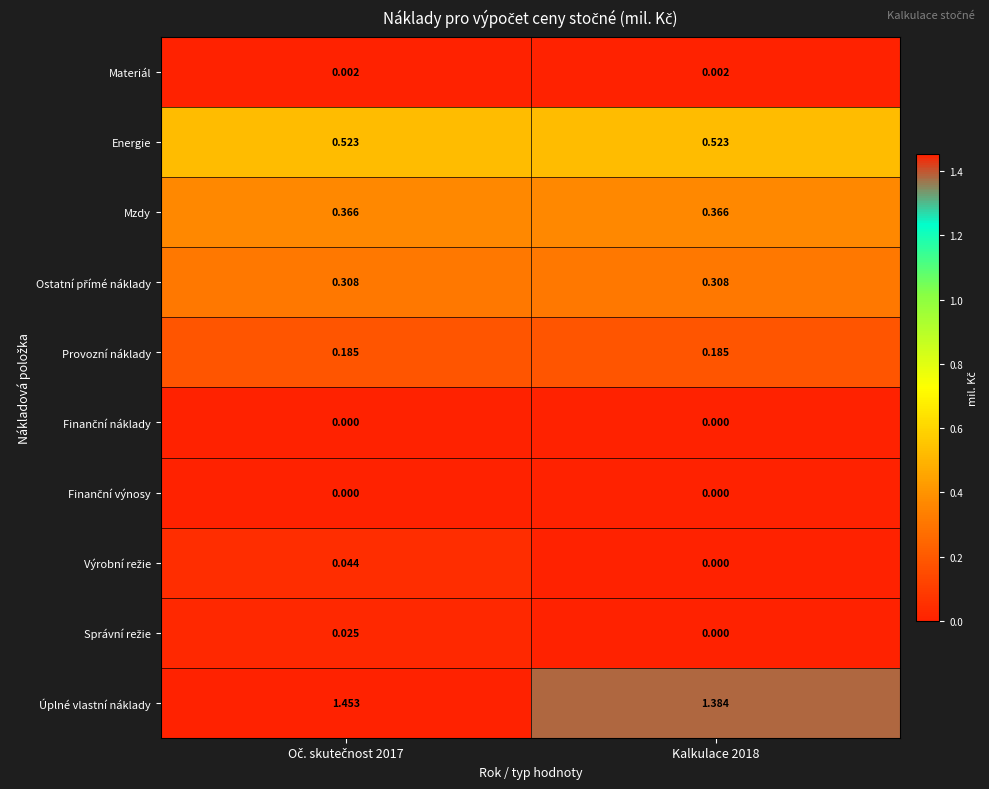

Which series has the largest total across all categories?

Úplné vlastní náklady